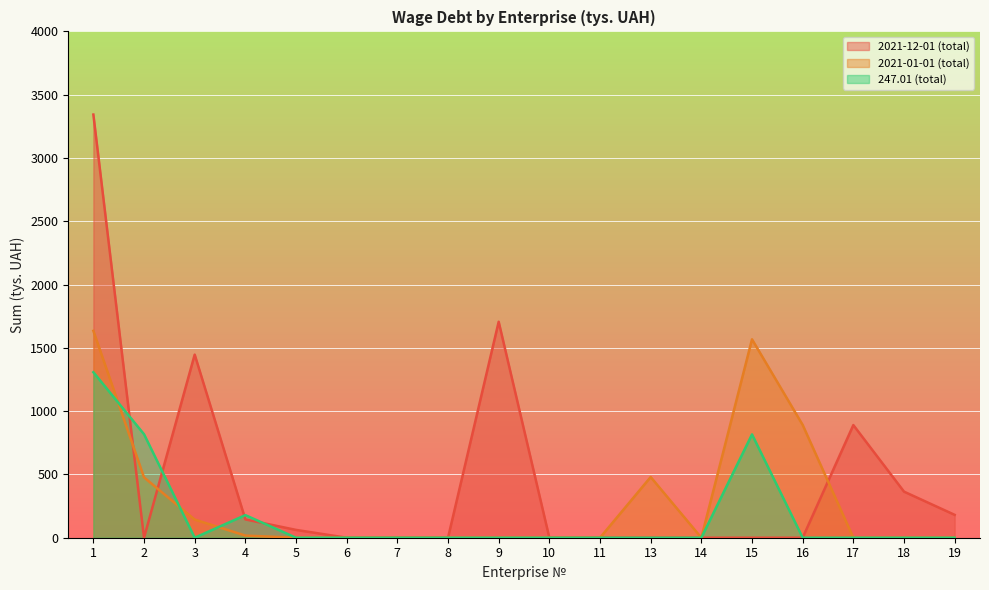

The 2021-01-01 (total) series shows 92.9 at 3. True or false?

False